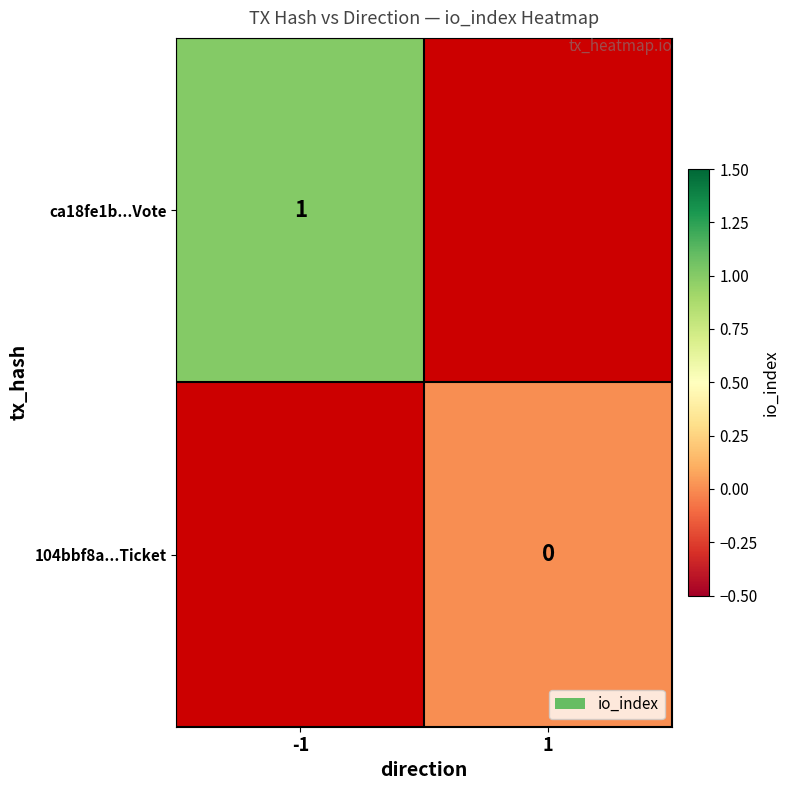

Between -1 and 1, which is larger?

1